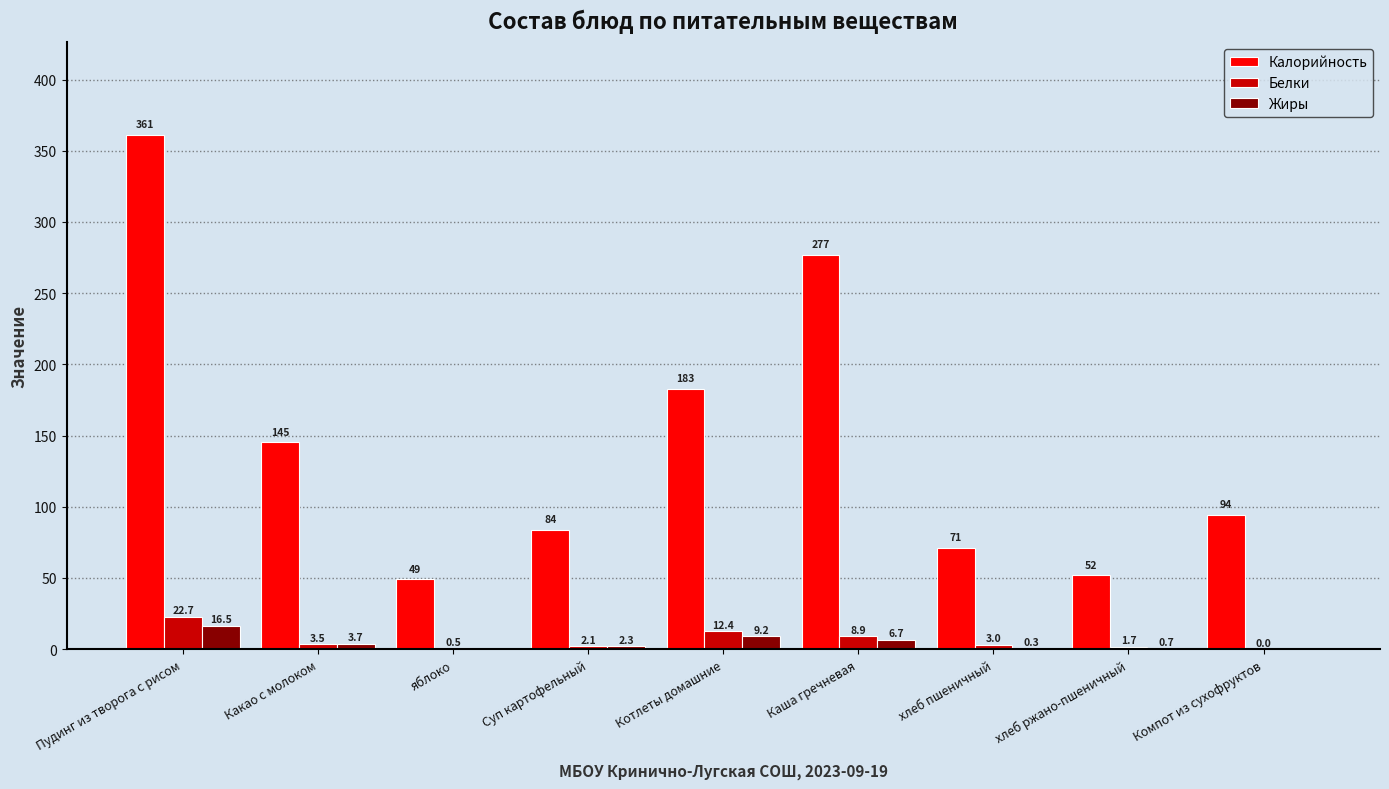

What is the total value across all series at Компот из сухофруктов?

94.2